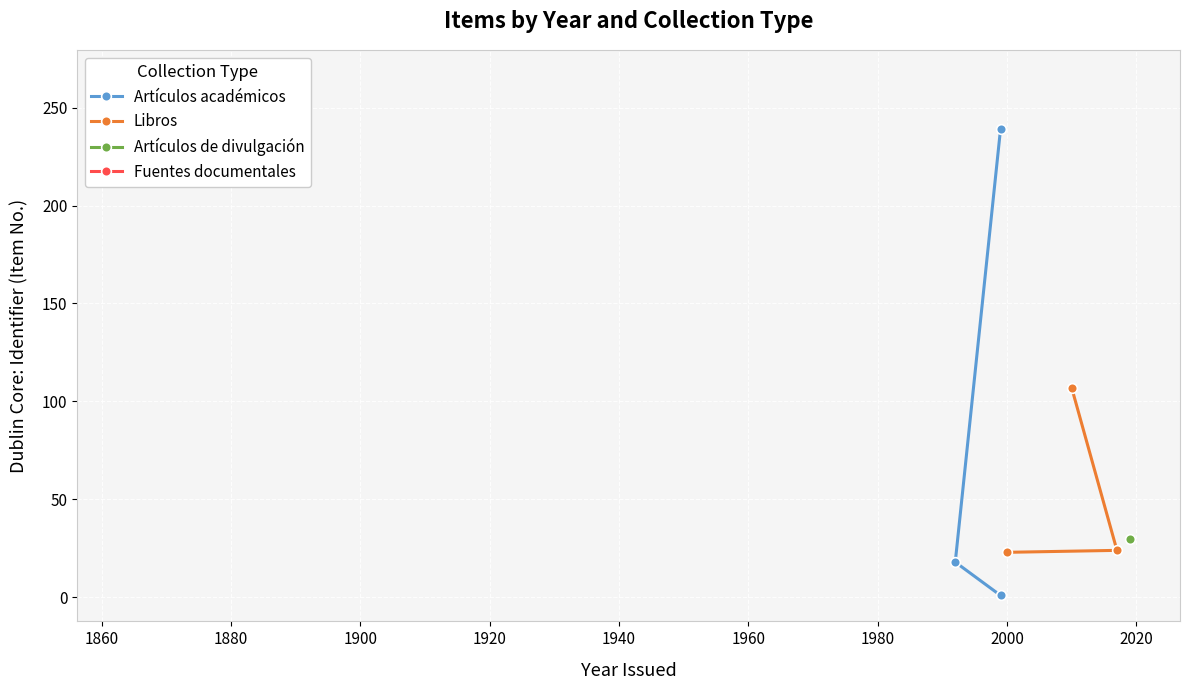

What is the value of the Libros point at the 2nd from the left?

107